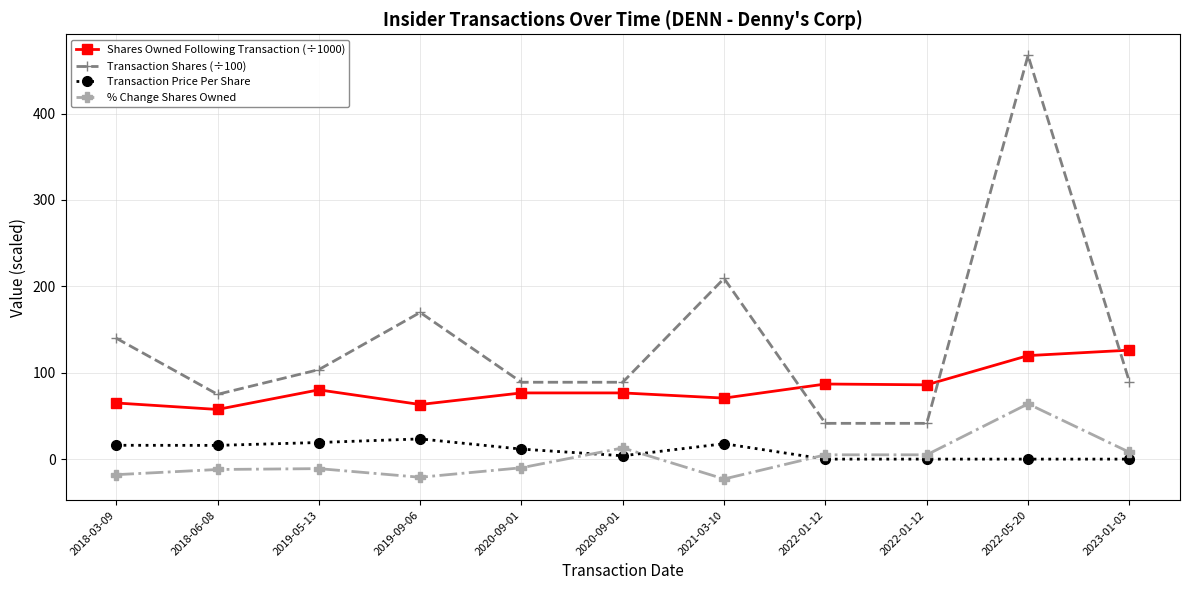

In Shares Owned Following Transaction (÷1000), how many points are lower than both neighbors (excluding endpoints)?

4